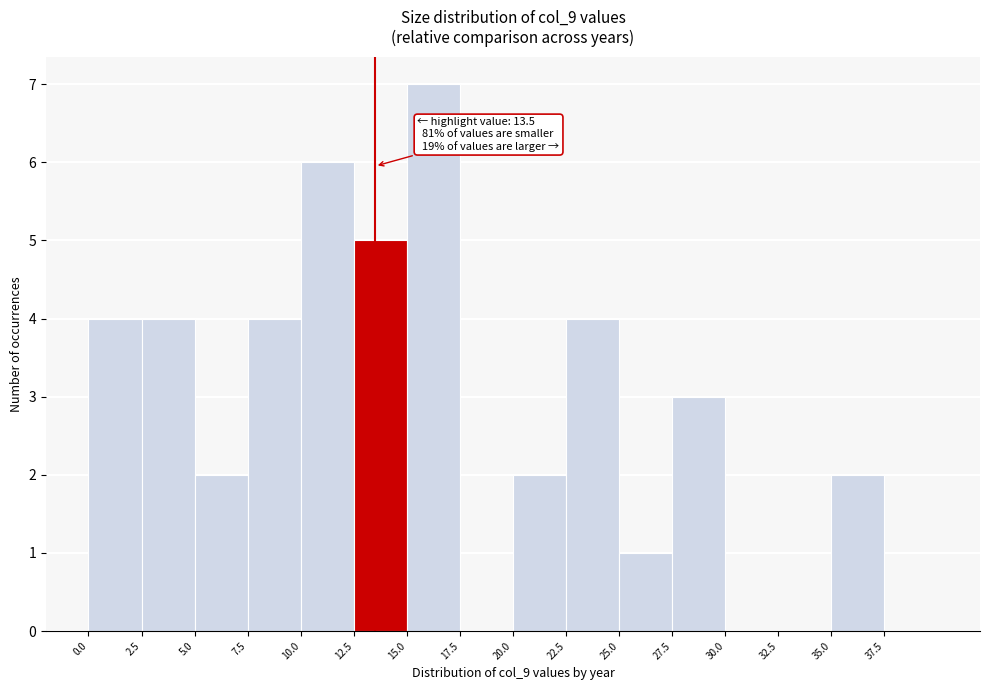

Which range on the x-axis has the tallest bar?

15.0 to 17.5